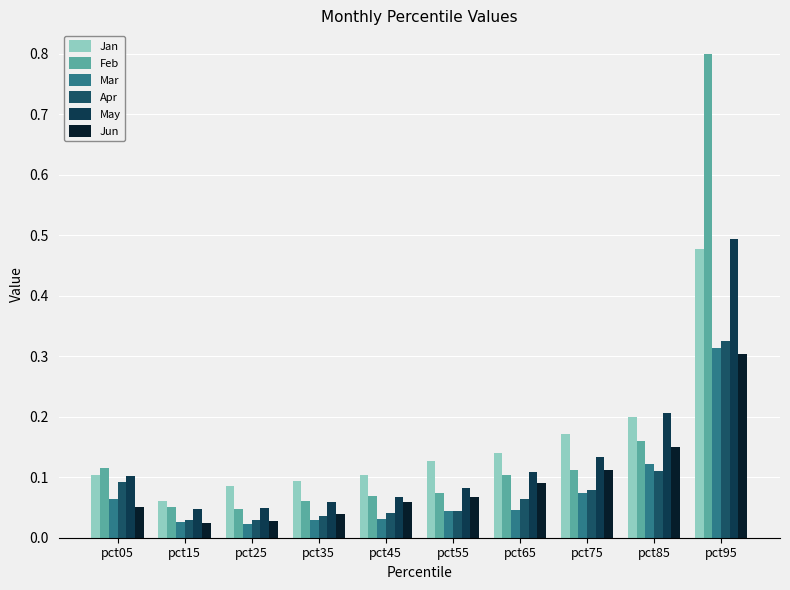

What are all the series names shown in the legend?

Jan, Feb, Mar, Apr, May, Jun